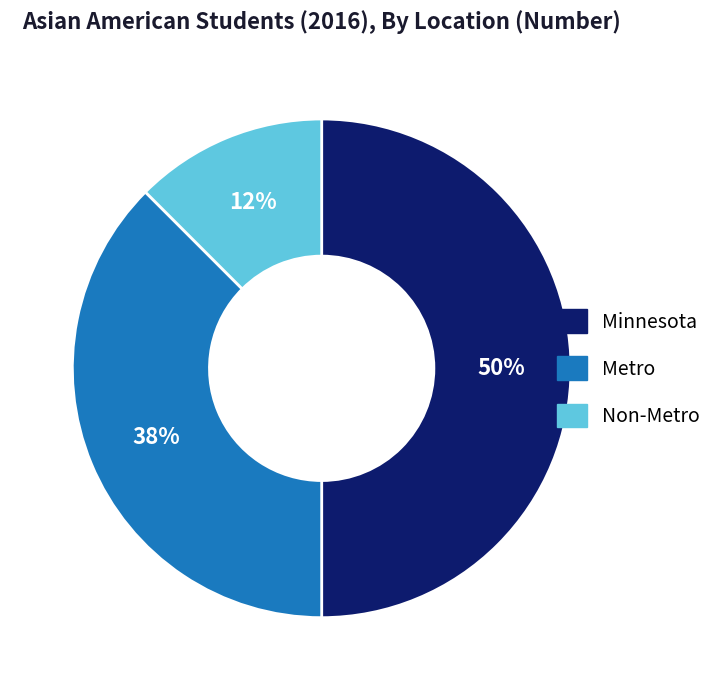

What is the largest slice in the pie chart?

Minnesota